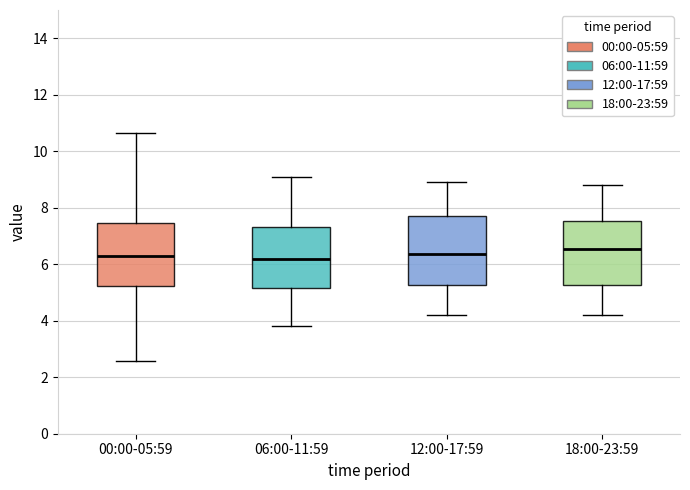

Where does the upper whisker of the box for 00:00-05:59 end on the y-axis? The values are not printed on the chart, so give them approximately, as read against the axis.

10.6